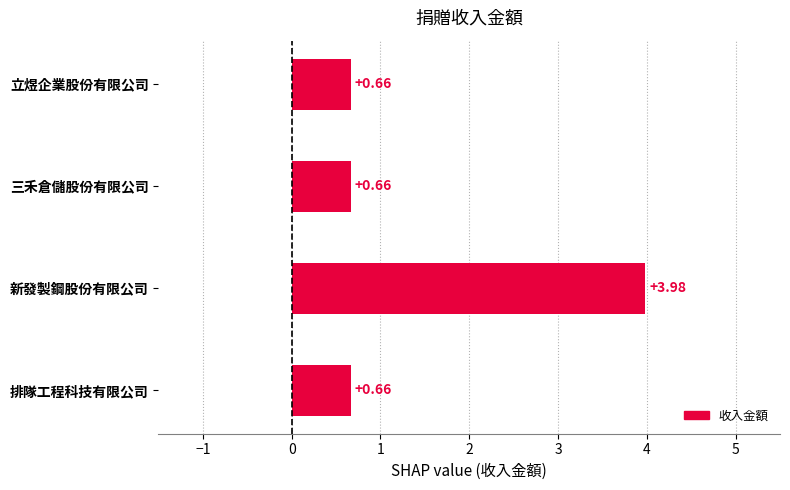

What is the label of the 3rd bar from the bottom?

三禾倉儲股份有限公司